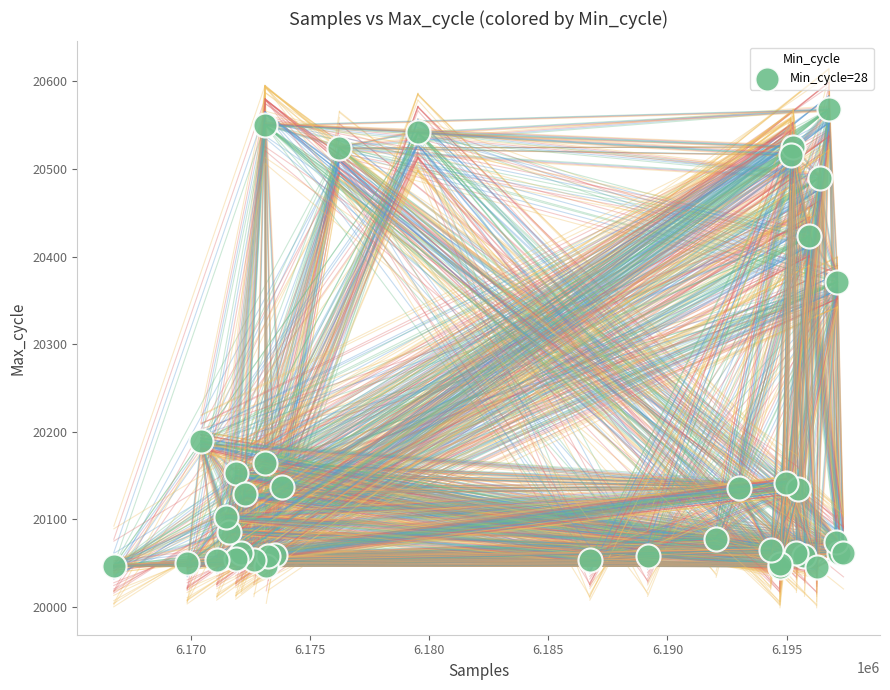

What Y value in the scatter plot is closest to 20307?

20371